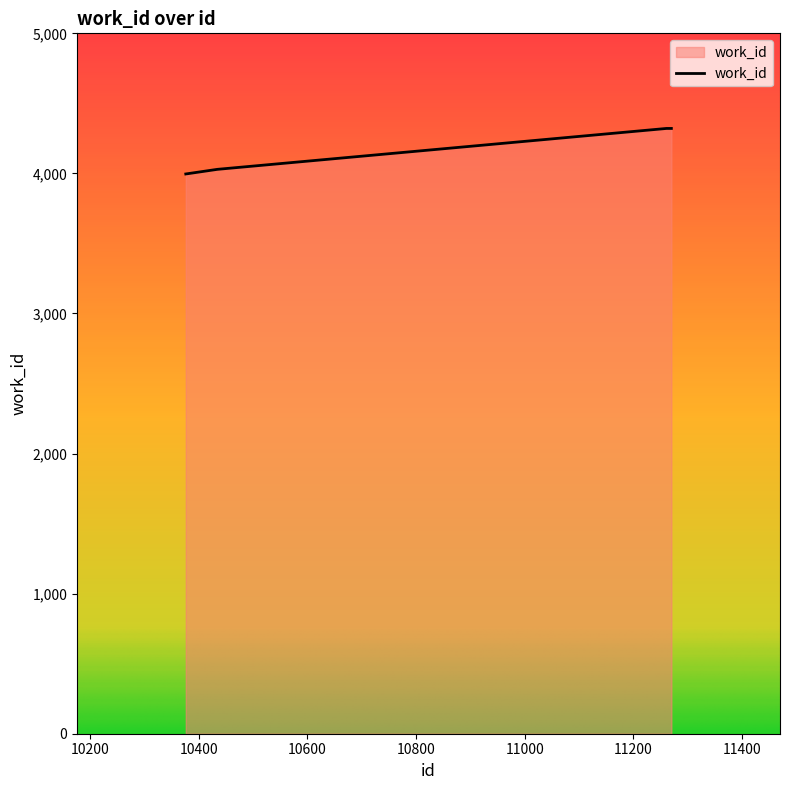

What is the smallest value displayed?

3996